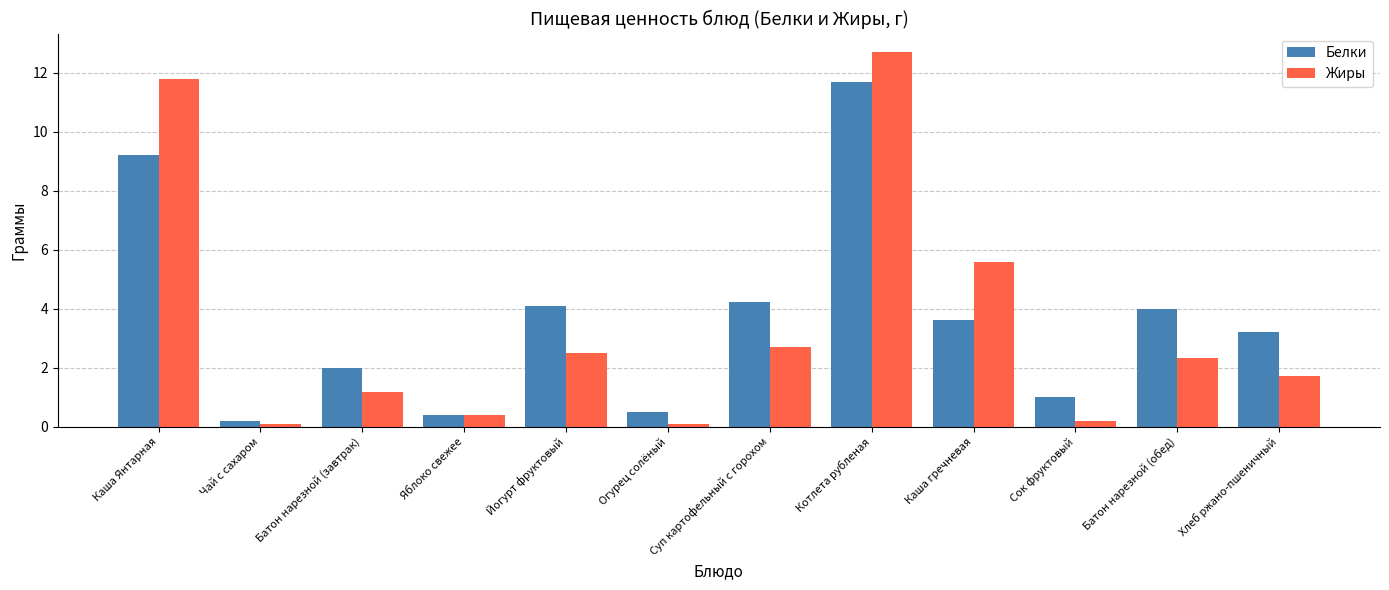

Is the value of Белки at Каша гречневая greater than the value of Жиры at Батон нарезной (завтрак)?

Yes